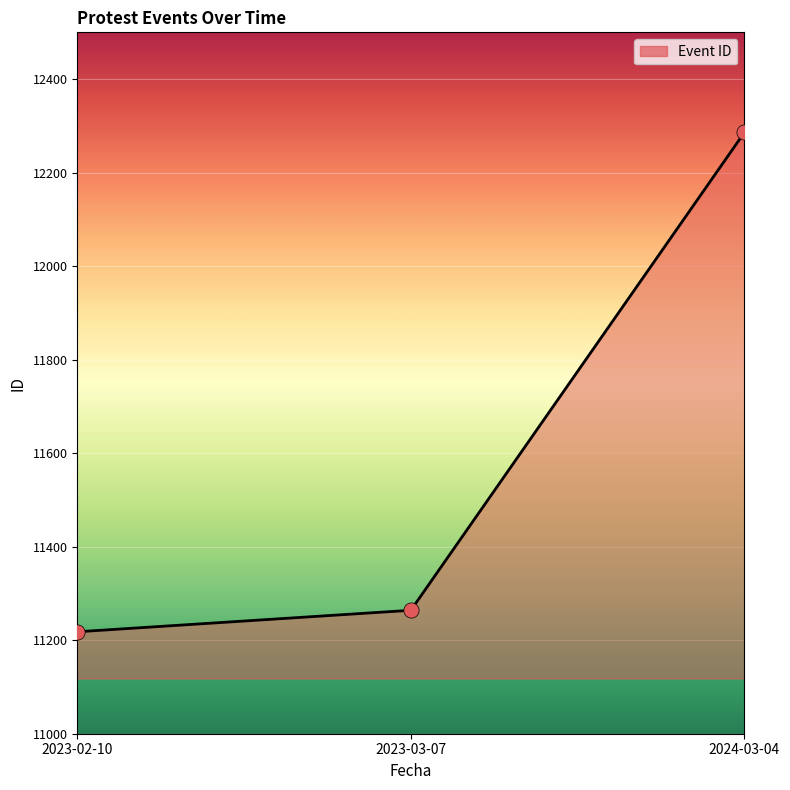

Which has a higher value, 2024-03-04 or 2023-02-10?

2024-03-04